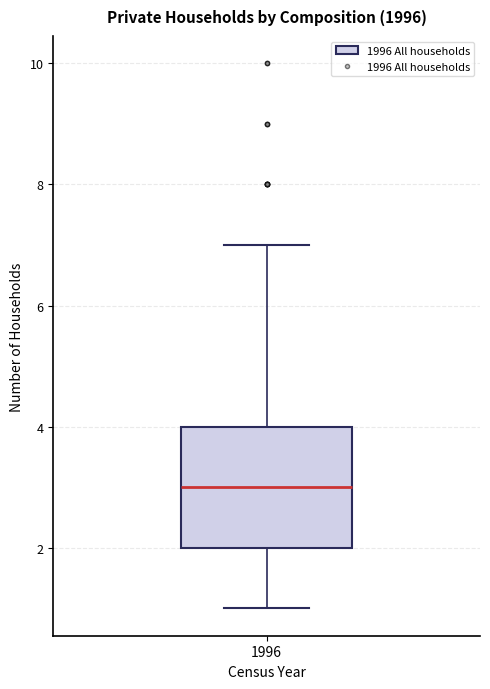

Where does the median line of the box at x = 1996 sit on the y-axis? The values are not printed on the chart, so give them approximately, as read against the axis.

3